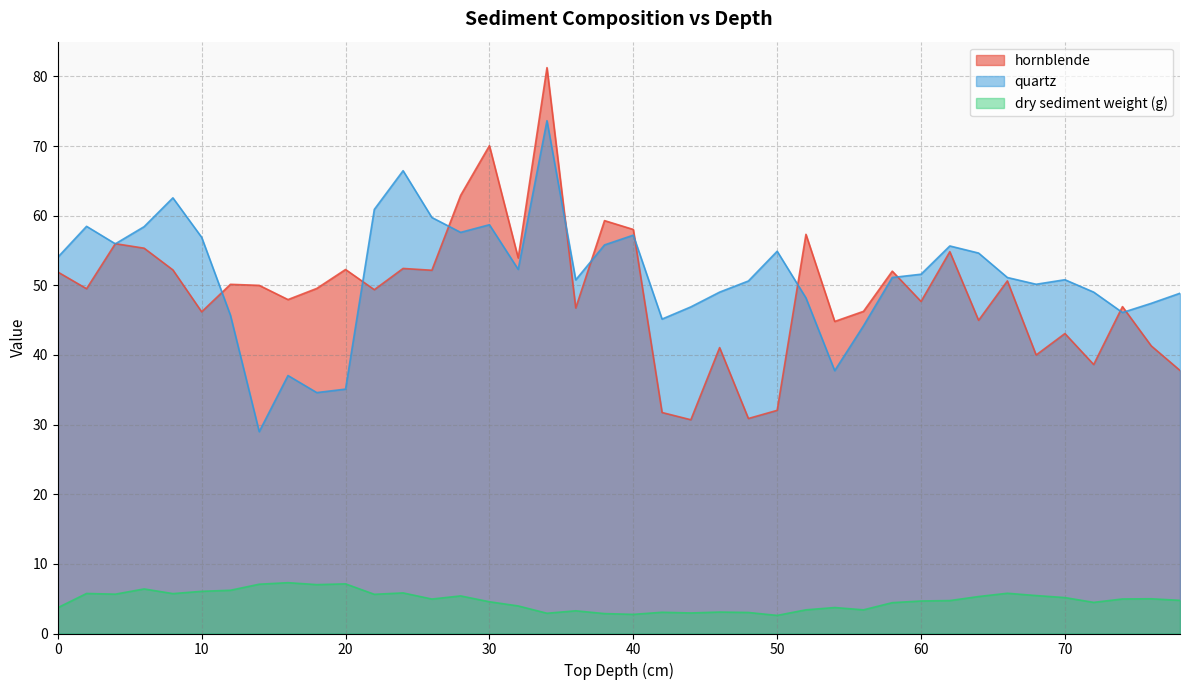

What is the sum of all quartz values?

2054.4